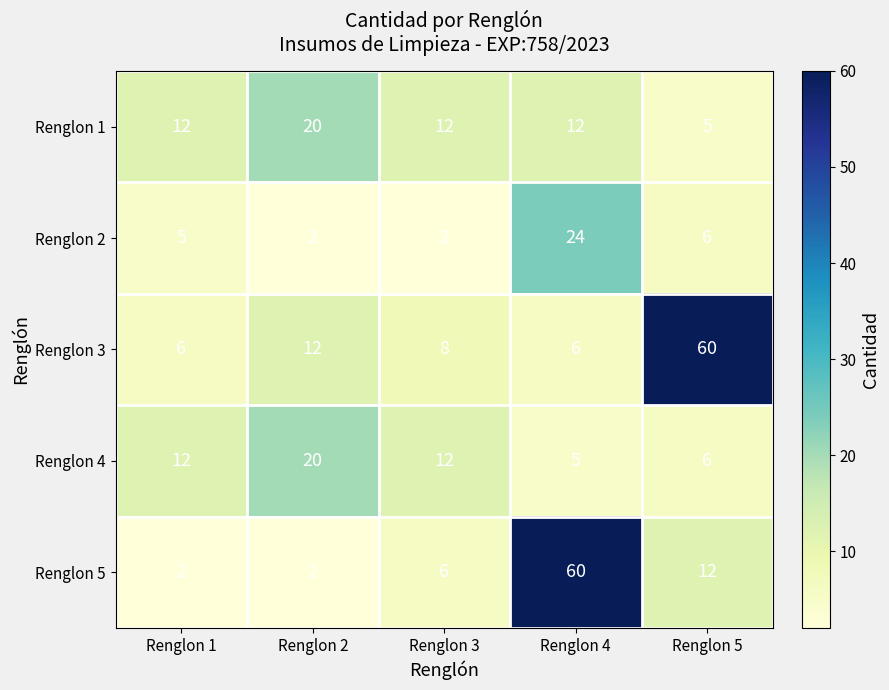

What is the minimum value for Renglon 1?

5